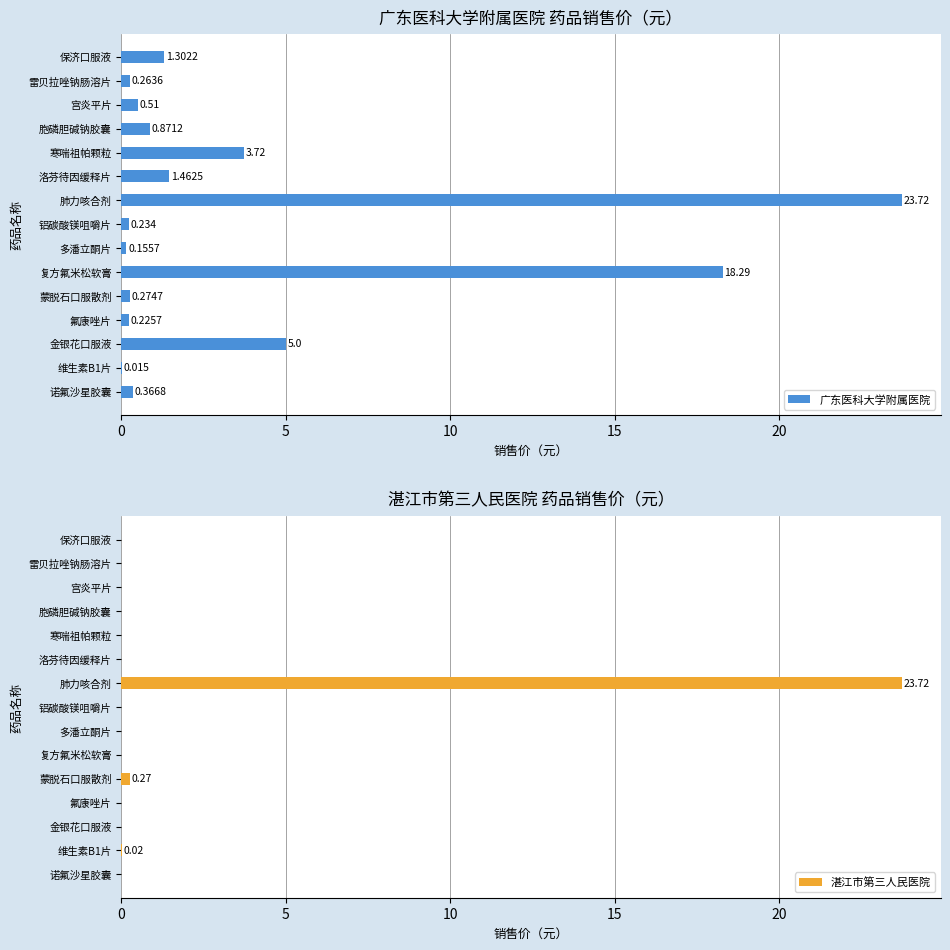

At which label is 广东医科大学附属医院 closest to 11?

金银花口服液